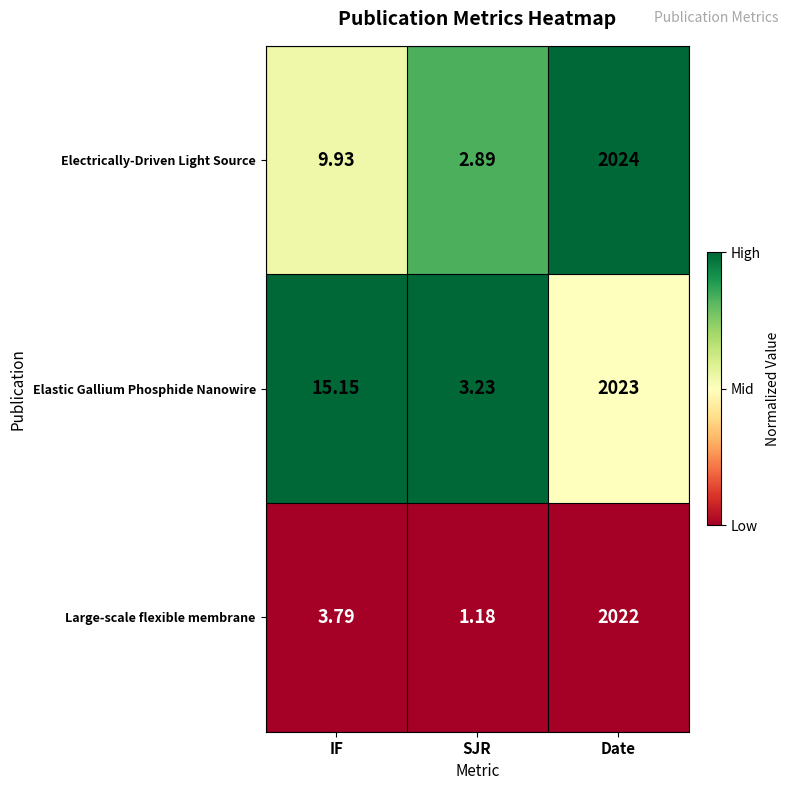

Which category has the highest value across all series?

Date